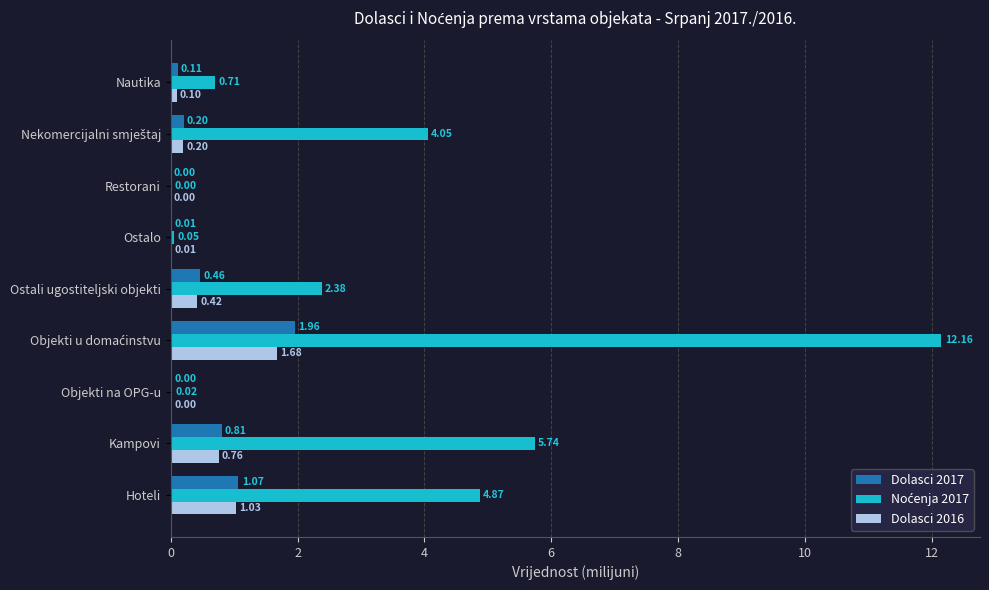

Is the value of Dolasci 2016 at Hoteli greater than the value of Dolasci 2017 at Ostalo?

Yes